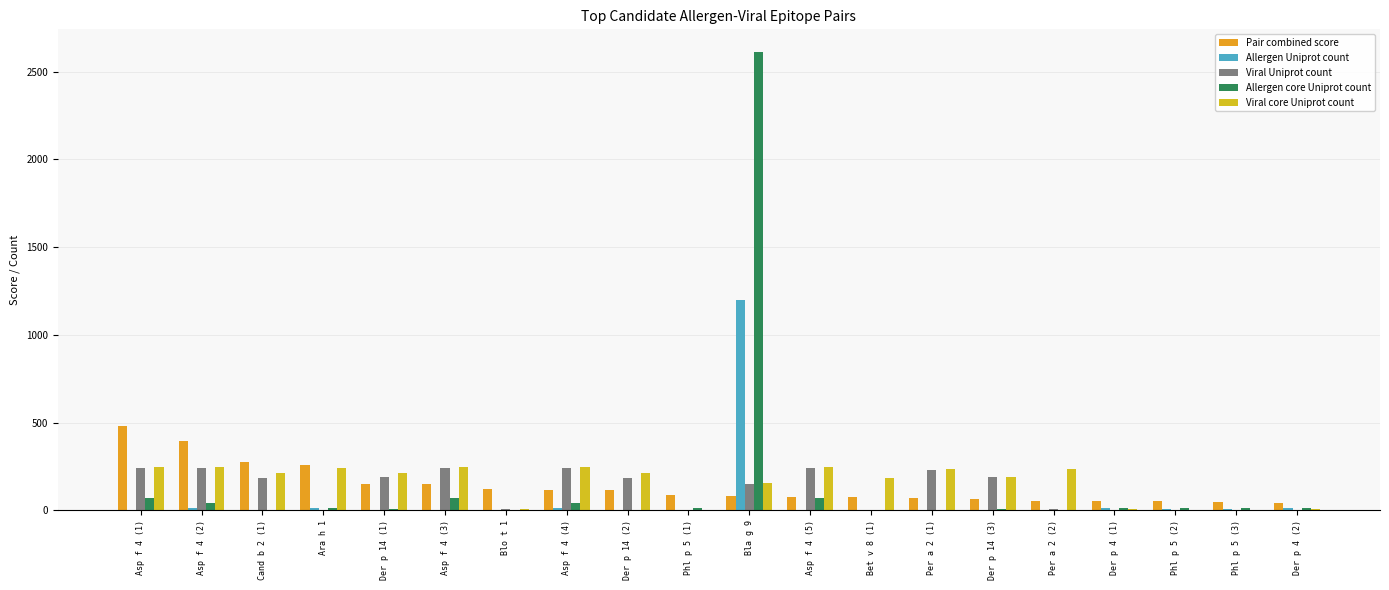

True or false: Viral core Uniprot count has a value of 8.1 at Der p 4 (1).

False